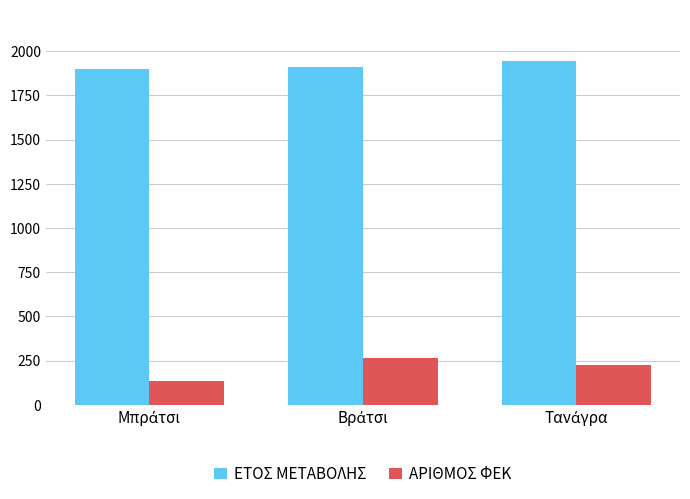

Which series has the largest total across all categories?

ΕΤΟΣ ΜΕΤΑΒΟΛΗΣ